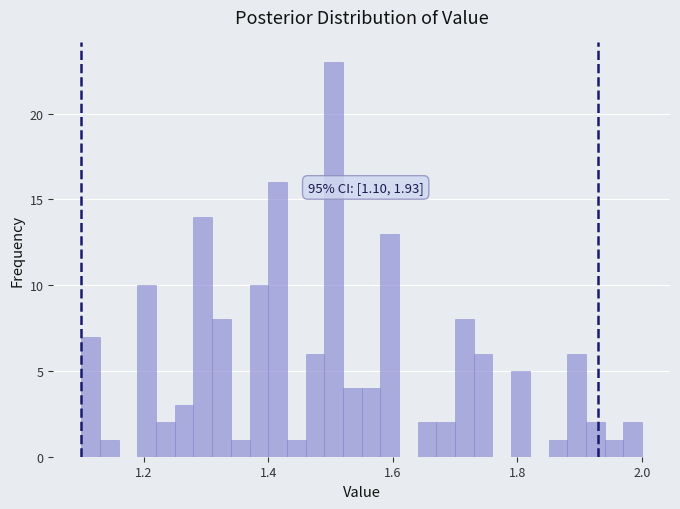

Read against the x-axis, roughly where is the centre of the tallest bar?

1.50